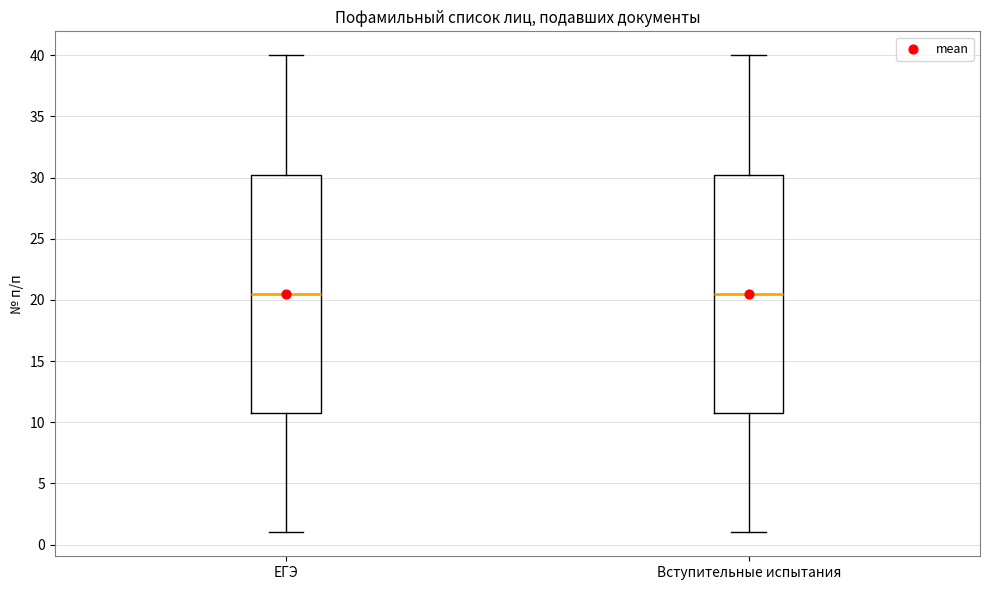

Reading left to right, read every box against the y-axis: the position of its median line, the range the box covers, and the ends of its whiskers. The values are not printed on the chart, so give them approximately, as read against the axis.

ЕГЭ: median 20.5, box 11.0 to 30.5, whiskers 1.0 to 40.0
Вступительные испытания: median 20.5, box 11.0 to 30.5, whiskers 1.0 to 40.0